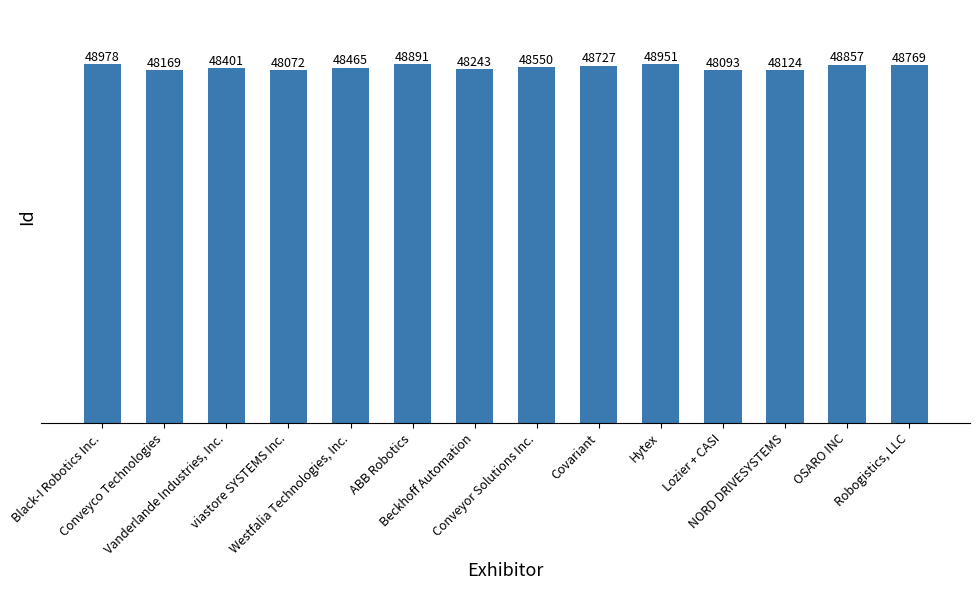

Which has a higher value, Robogistics, LLC or OSARO INC?

OSARO INC